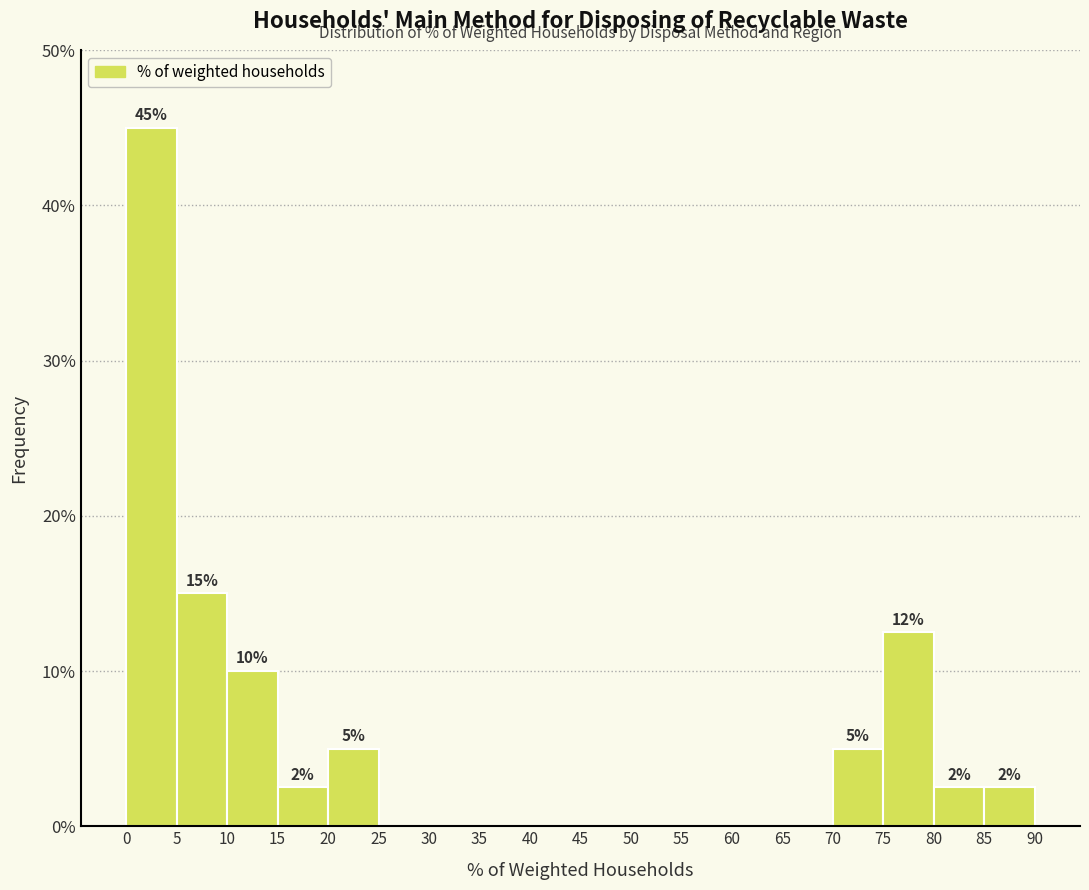

Over which range of the x-axis is the bar tallest?

0 to 5